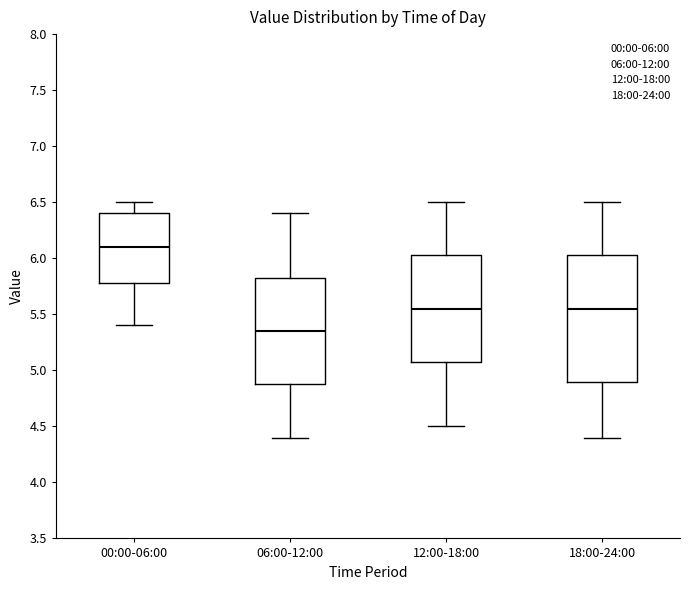

Where does the lower whisker of the box for 12:00-18:00 end on the y-axis? The values are not printed on the chart, so give them approximately, as read against the axis.

4.50